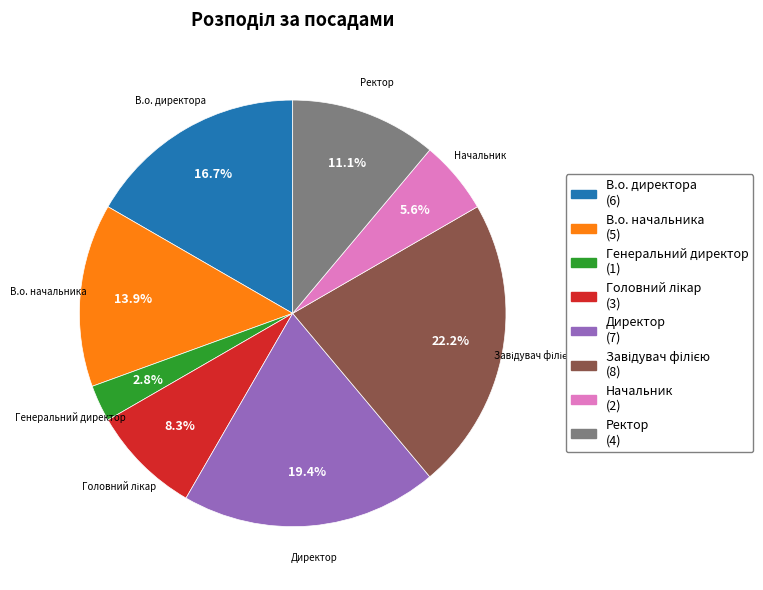

What is the ratio of the value at Начальник to the value at В.о. начальника?

0.4